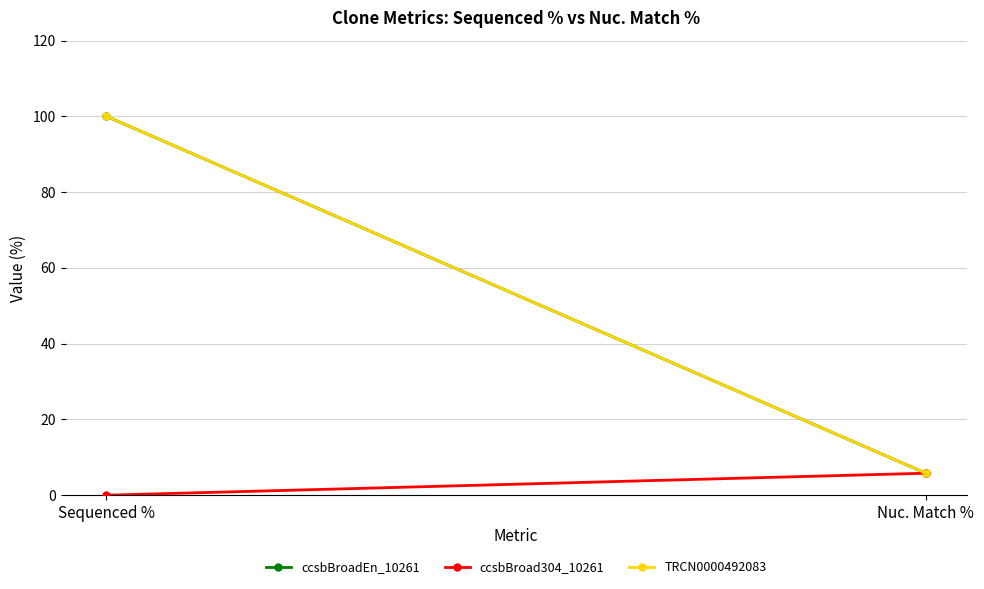

Is this an area chart (filled region under the line)?

No